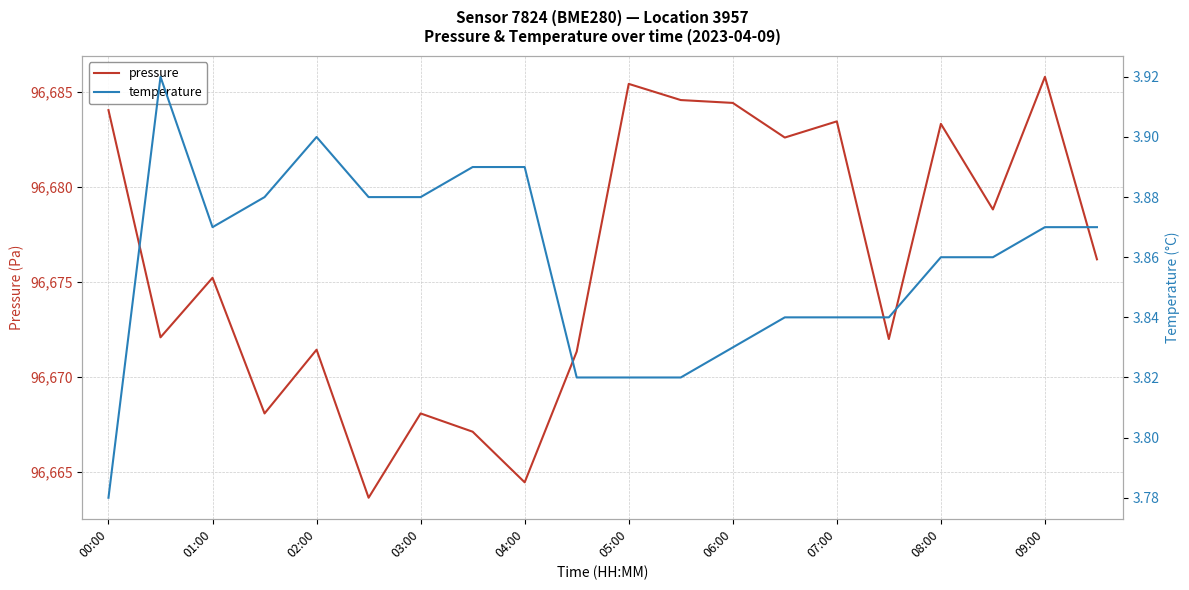

True or false: temperature and pressure cross at least once.

False